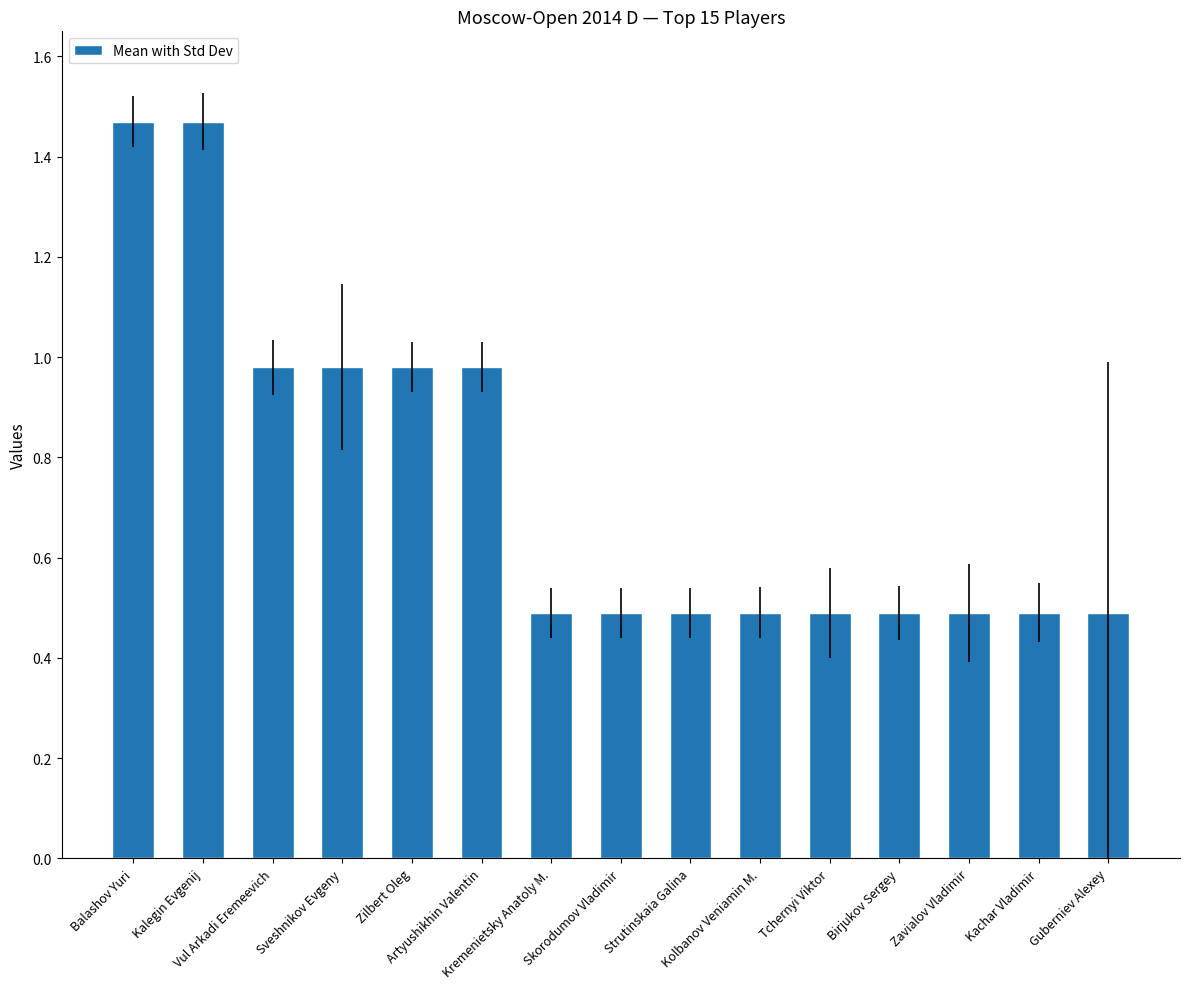

What is the sum of all values?

11.3